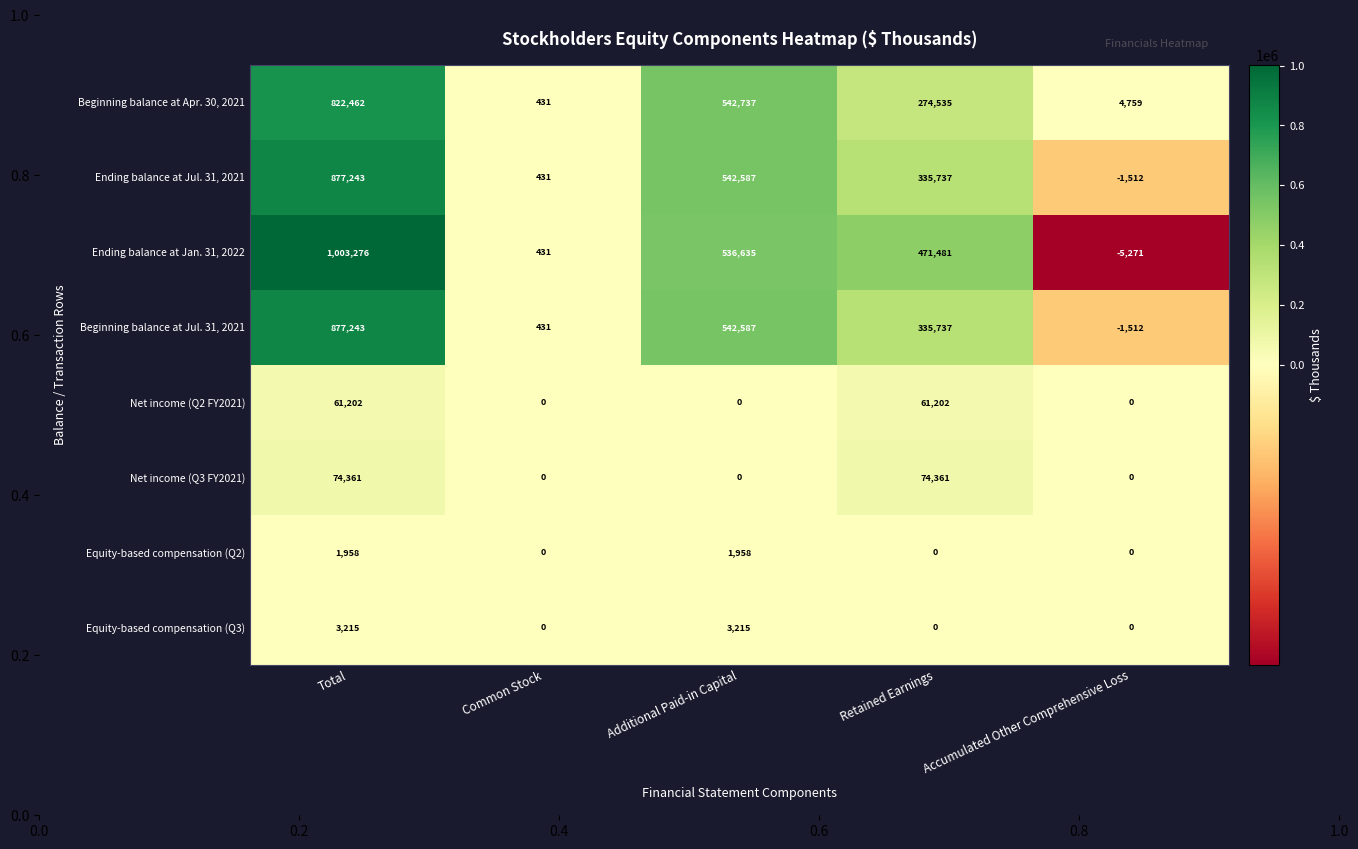

True or false: Equity-based compensation (Q2) has a value of 0 at Retained Earnings.

True